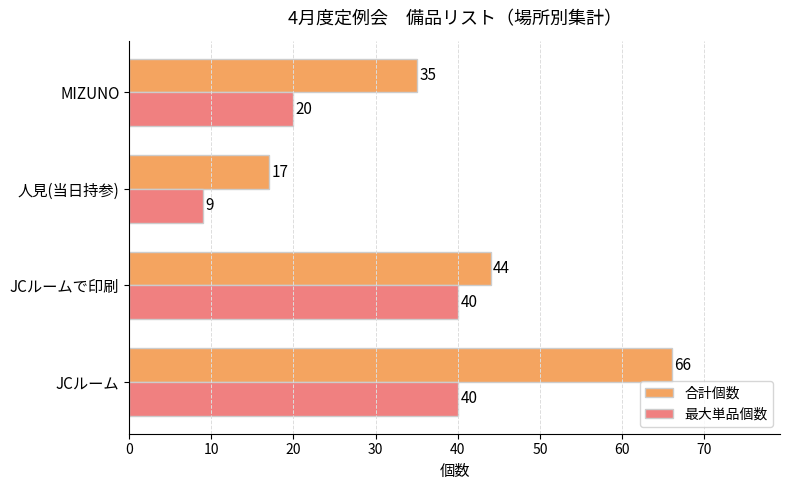

At which category does the chart reach its peak across all series?

JCルーム